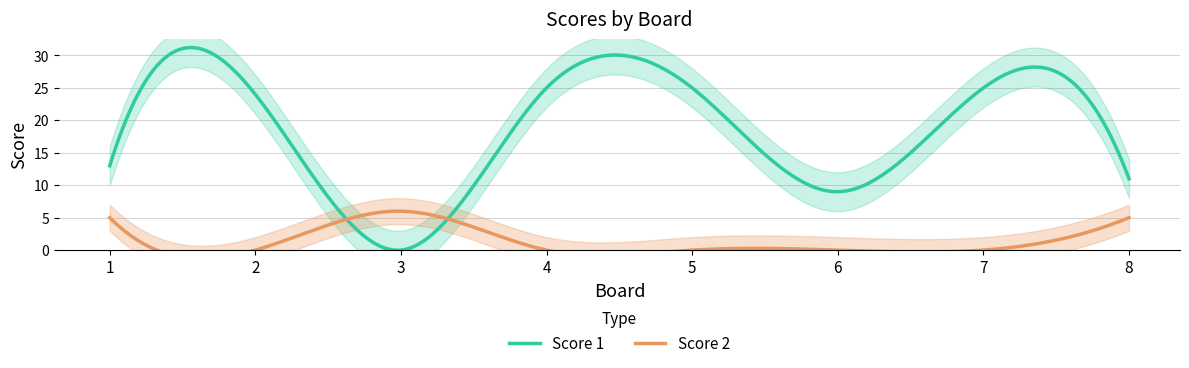

How many values in Score 1 are above zero?

7